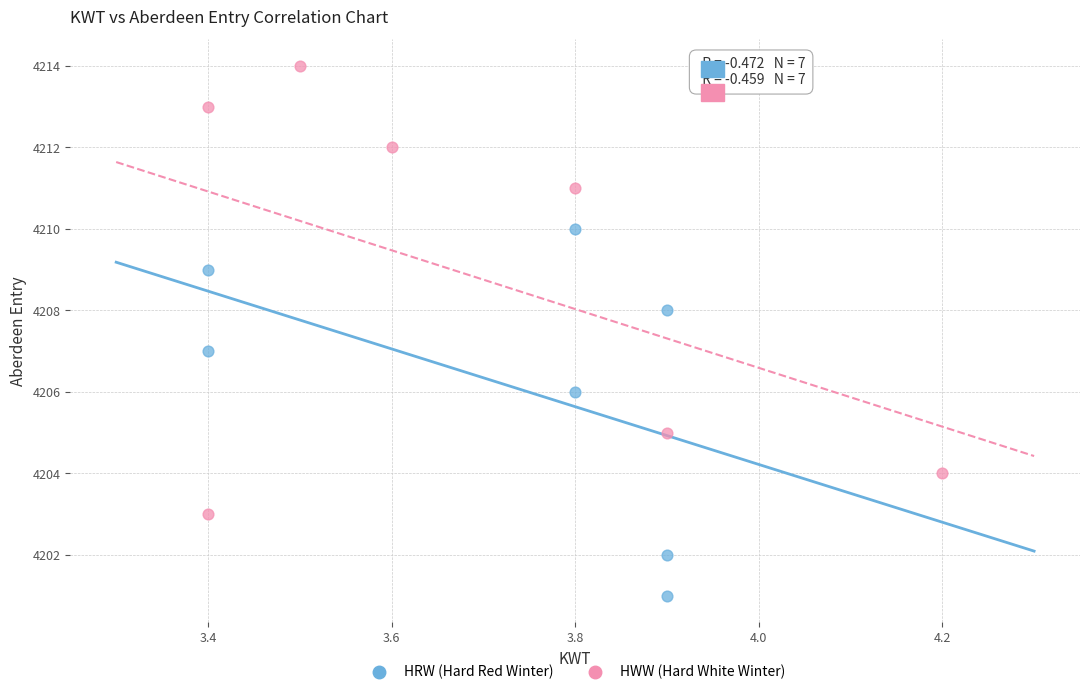

Which series reaches the maximum Y coordinate?

HWW (Hard White Winter)